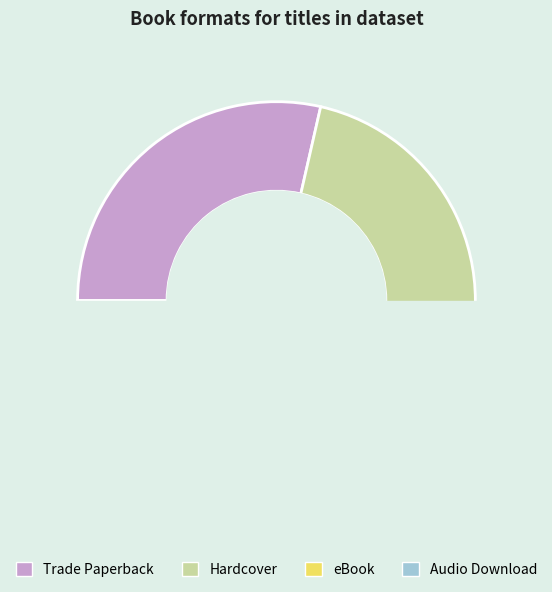

Which category has the biggest portion of the pie?

Trade Paperback